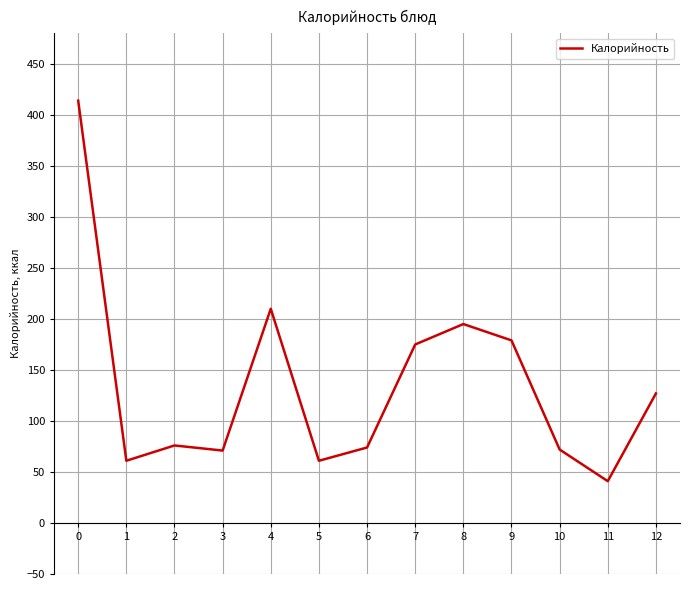

At which category does the data reach its first local peak?

2